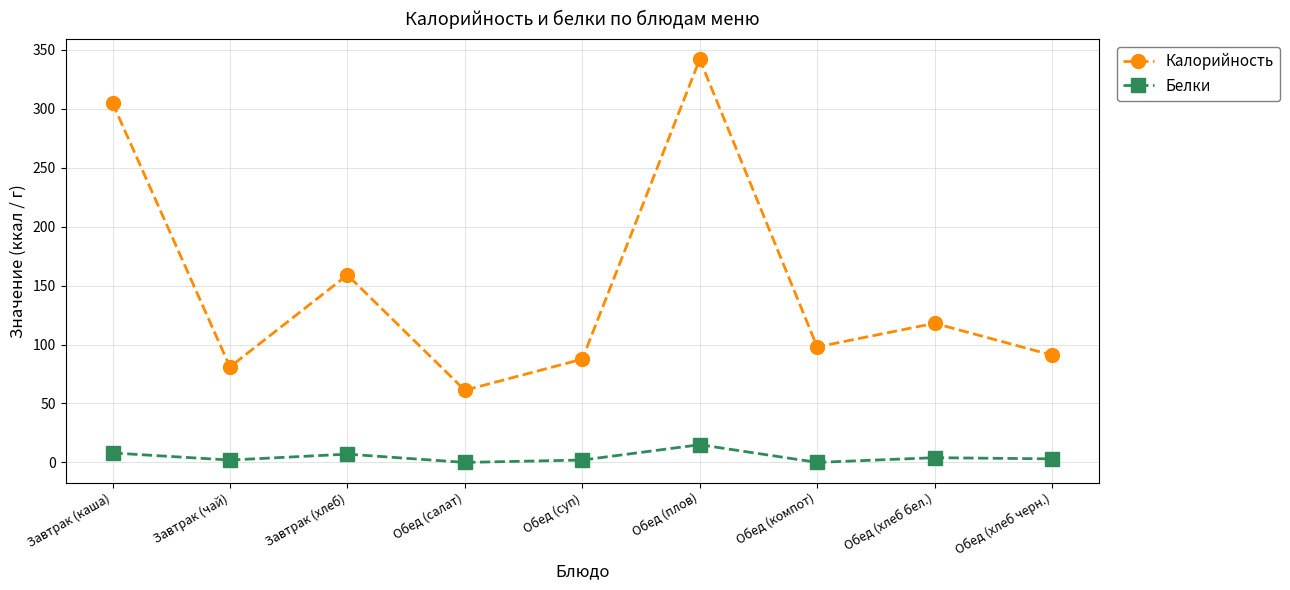

What is the value of the Калорийность point at the 2nd from the left?

81.0